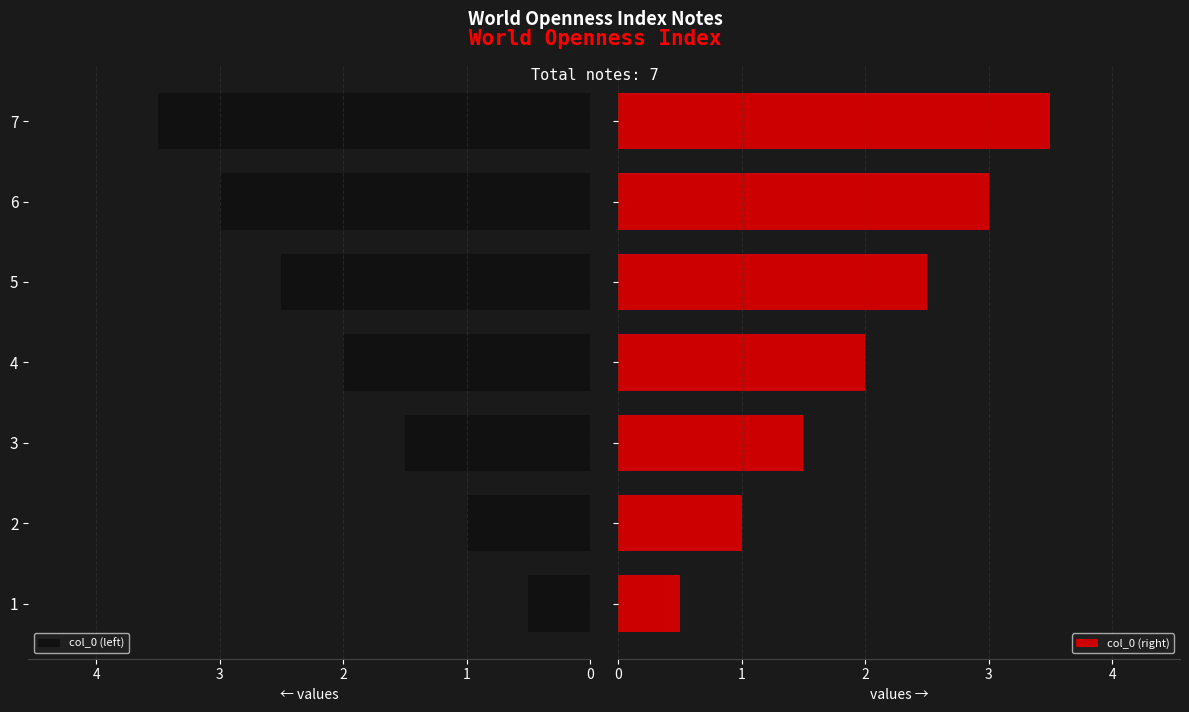

What is the sum of all col_0 (left) values?

14.0